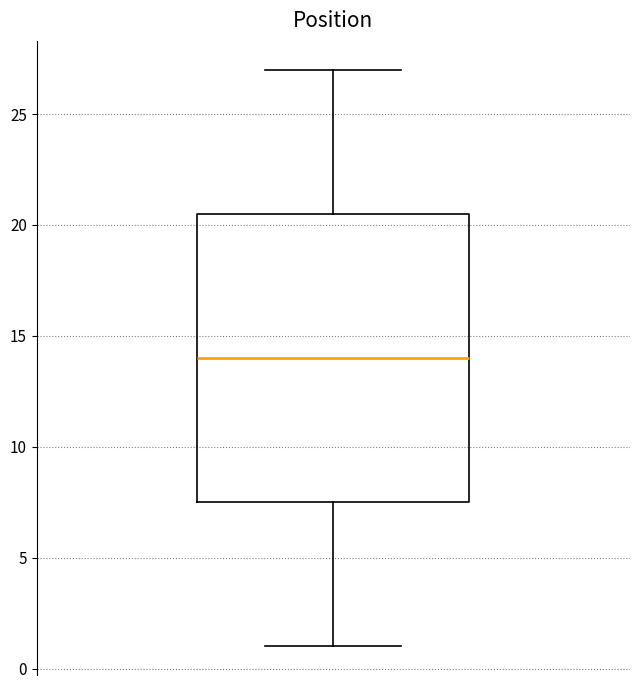

Read this box plot against the y-axis: the position of the median line, the range covered by the box, and the ends of both whiskers. The values are not printed on the chart, so give them approximately, as read against the axis.

median 14.0, box 7.5 to 20.5, whiskers 1.0 to 27.0